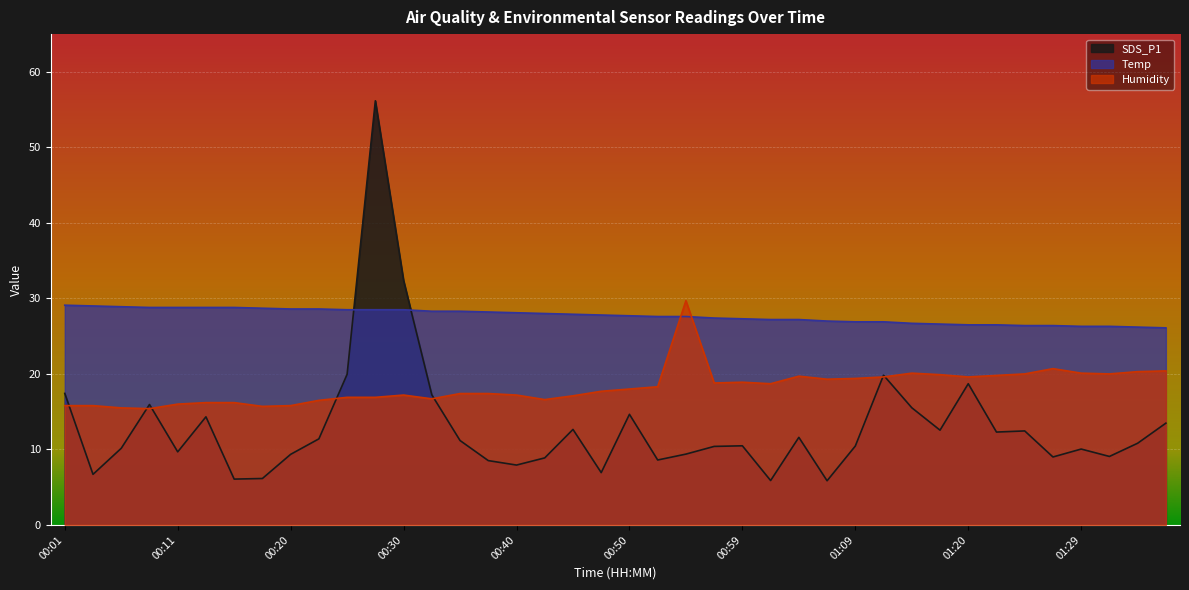

Which series ends up on top after the final intersection of Humidity and SDS_P1?

Humidity